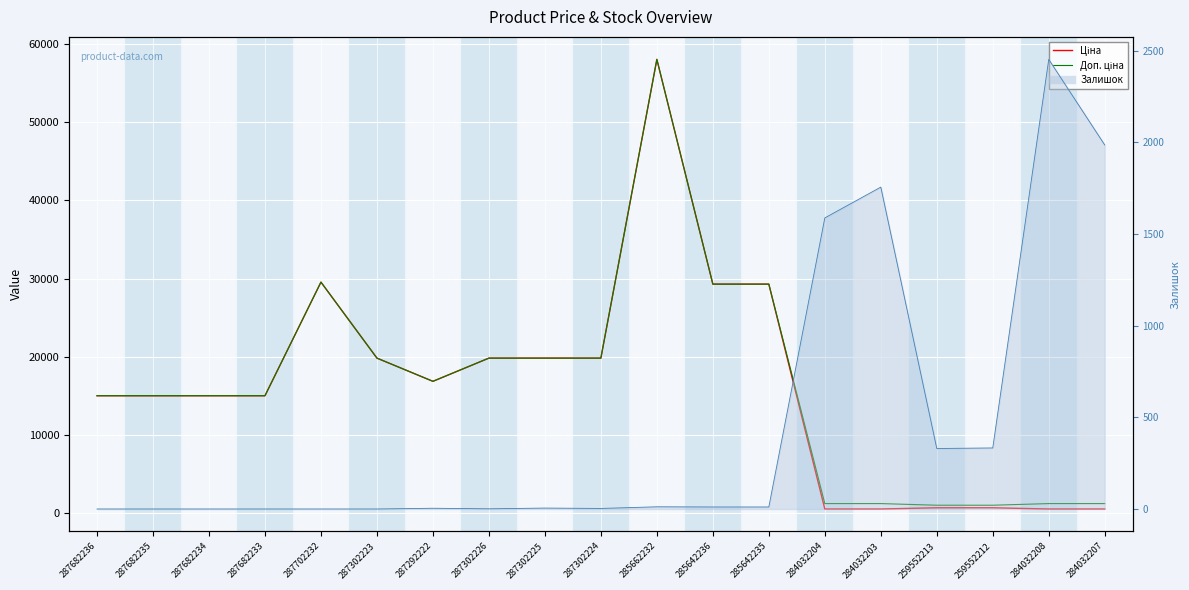

Reading left to right, list all the values displayed in this chart.

Ціна: 15019.2	15019.2	15019.2	15019.2	29548.9	19831.1	16863.2	19831.1	19831.1	19831.1	58037.0	29294.9	29294.9	535.4	535.4	689.1	689.1	535.4	535.4
Доп. ціна: 15019.2	15019.2	15019.2	15019.2	29548.9	19831.1	16863.2	19831.1	19831.1	19831.1	58037.0	29294.9	29294.9	1227.2	1227.2	1017.8	1017.8	1227.2	1227.2
Залишок line: 0.0	0.0	0.0	0.0	0.0	0.0	4.0	1.0	5.0	3.0	12.0	11.0	11.0	1588.0	1756.0	330.0	333.0	2453.0	1986.0